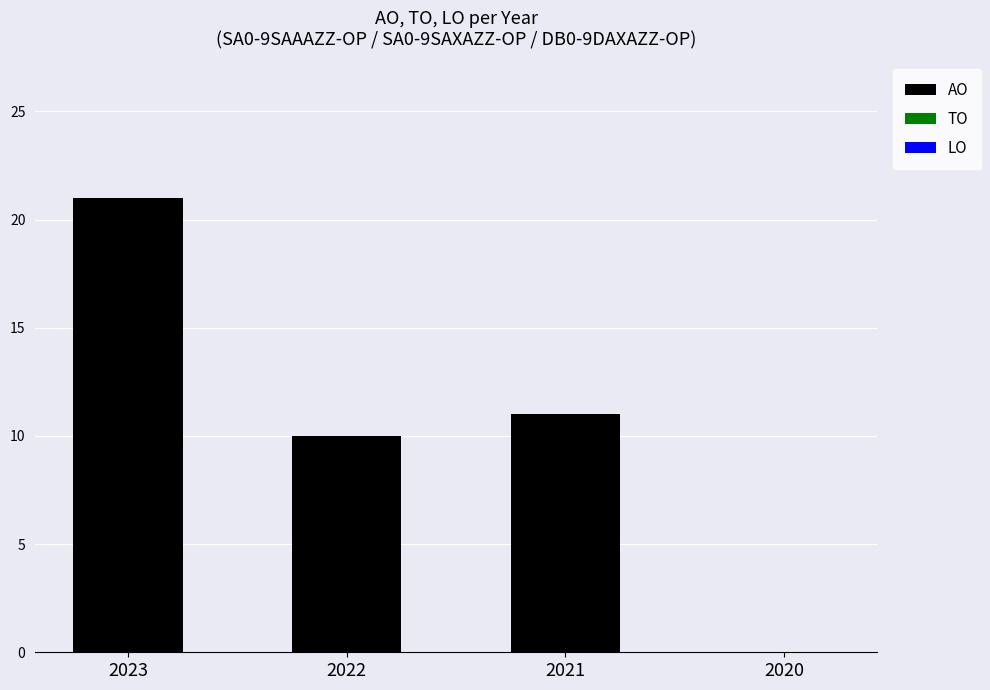

What is the change in value from 2021 to 2020?

-11